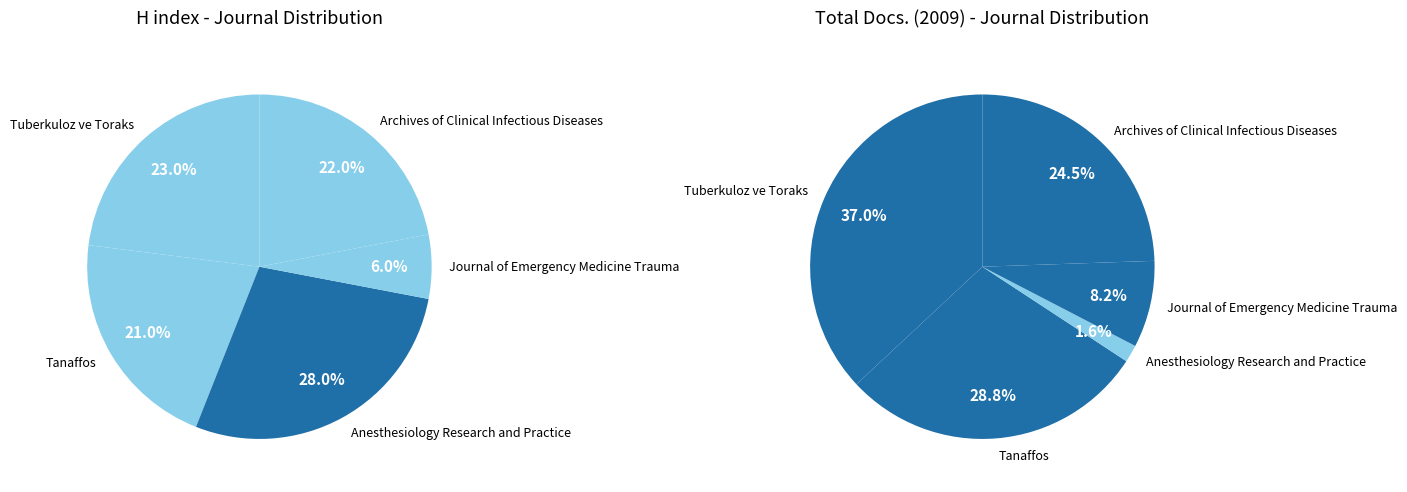

To the nearest percent, what is the difference between the Anesthesiology Research and Practice and Archives of Clinical Infectious Diseases slice percentages?

6%